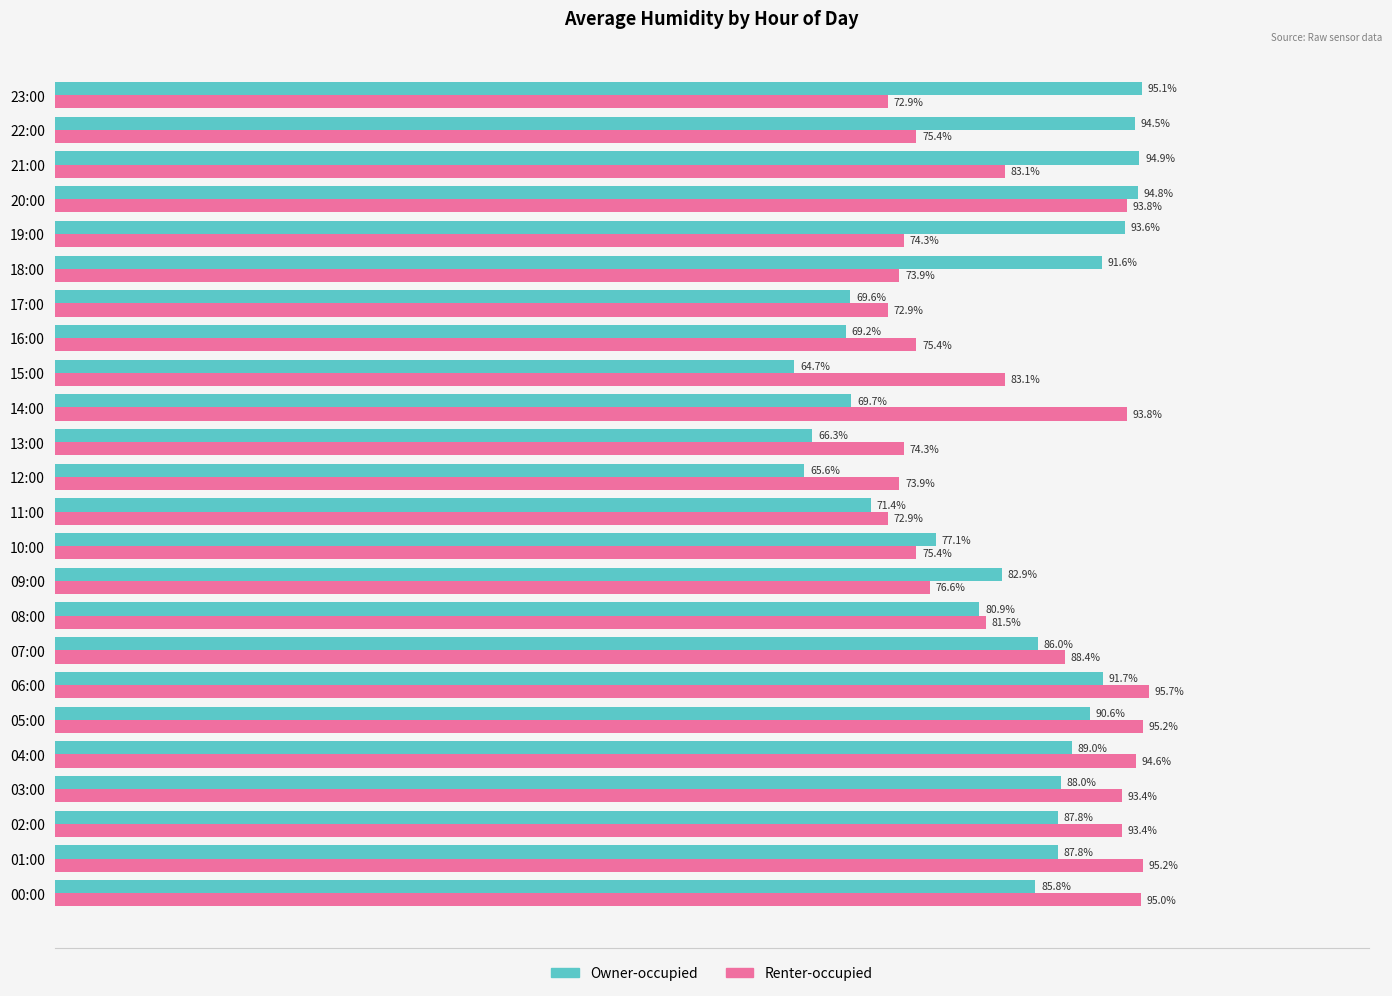

Which series has the largest range (max minus min)?

Owner-occupied